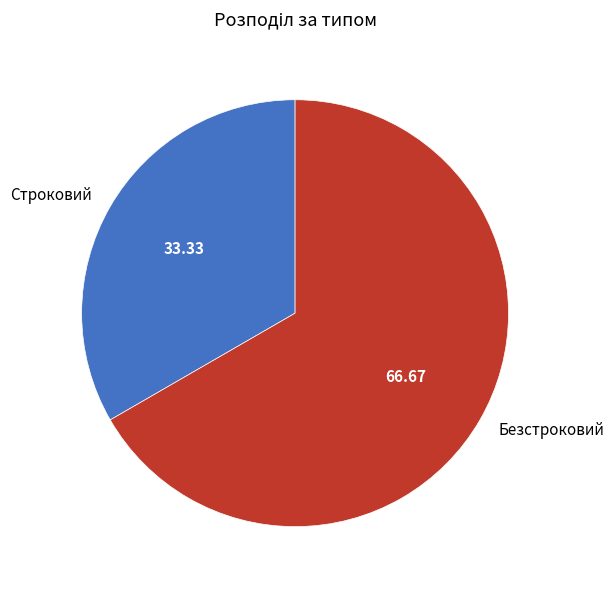

Combined, do Безстроковий and Строковий account for over 50%?

Yes